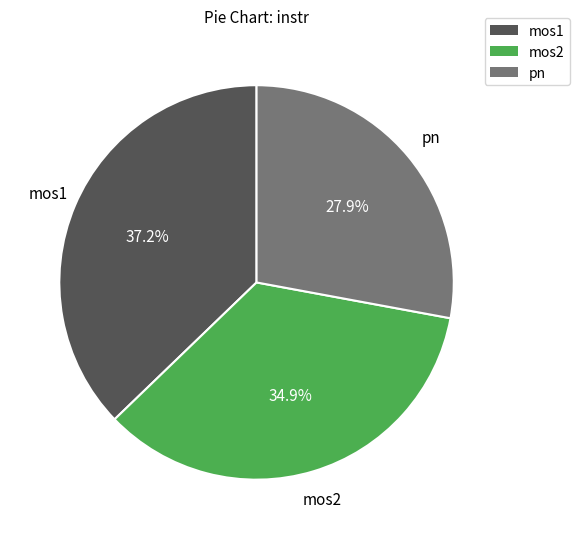

How many segments does this pie chart have?

3